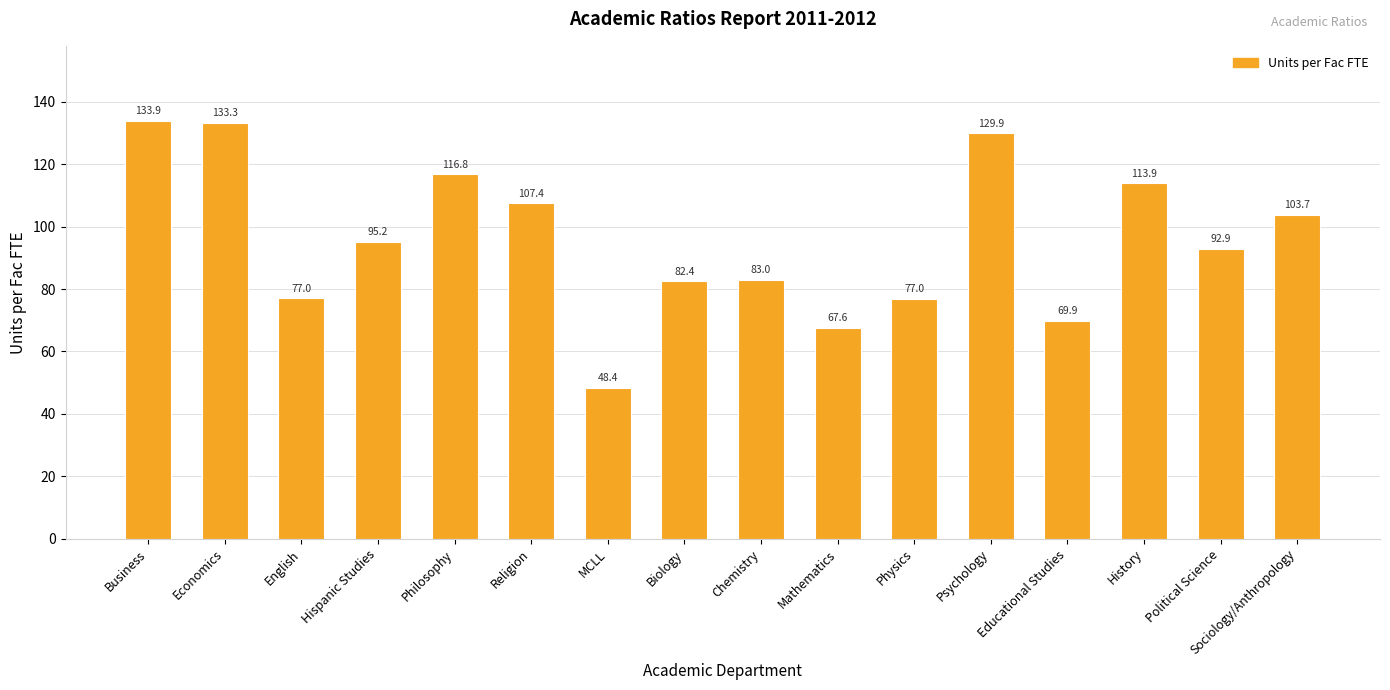

What is the value of the 7th bar from the left?

48.4